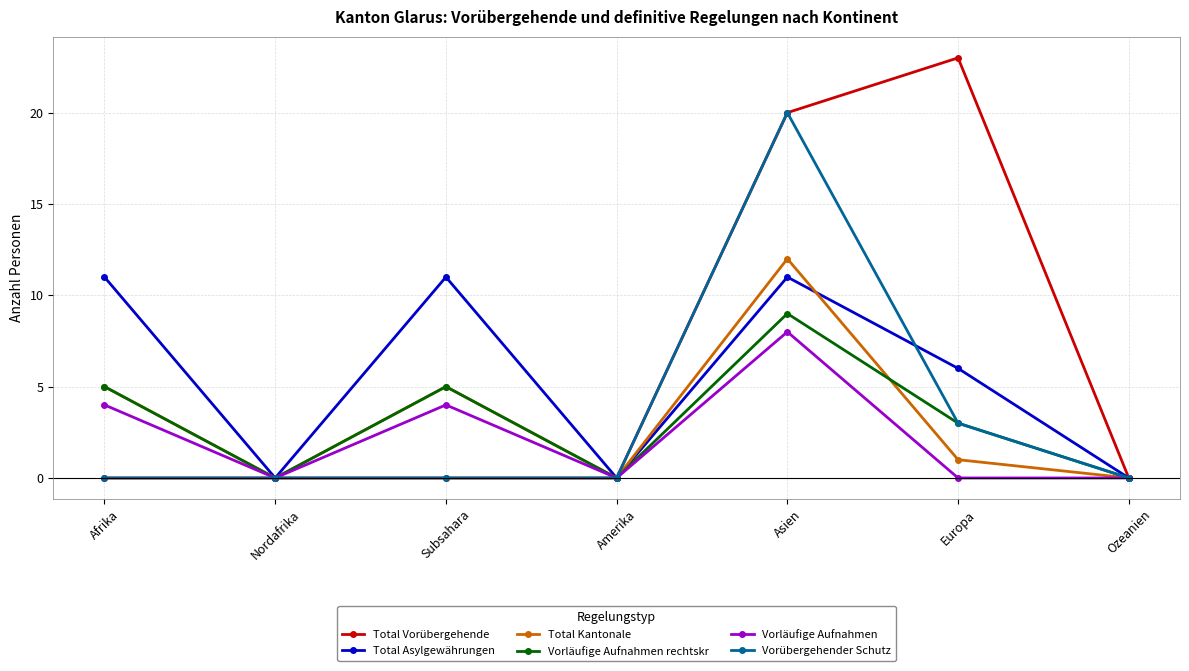

At which label does Total Kantonale first exceed 1?

Afrika